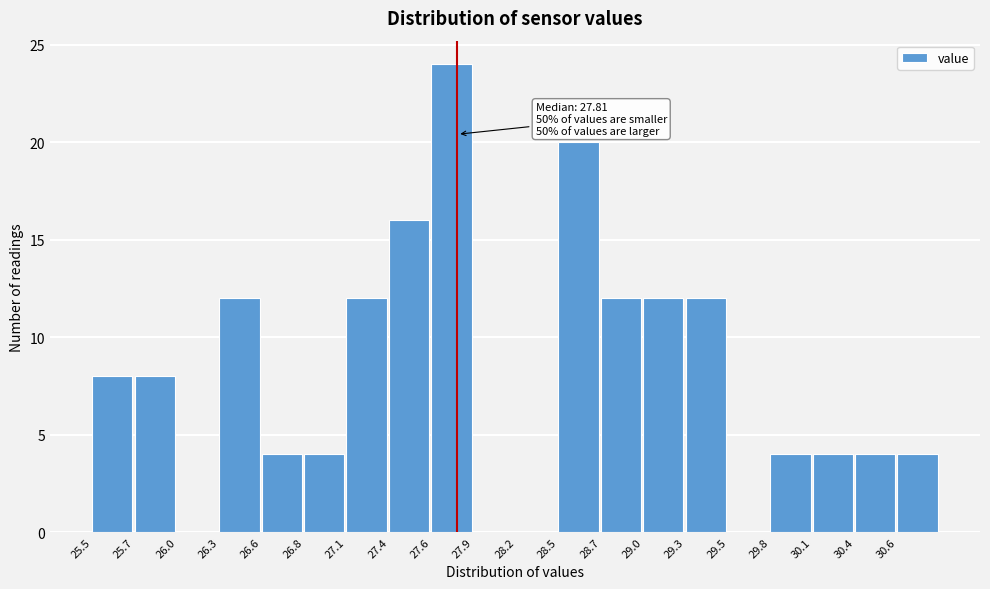

Over which range of the x-axis is the bar tallest?

27.65 to 27.90